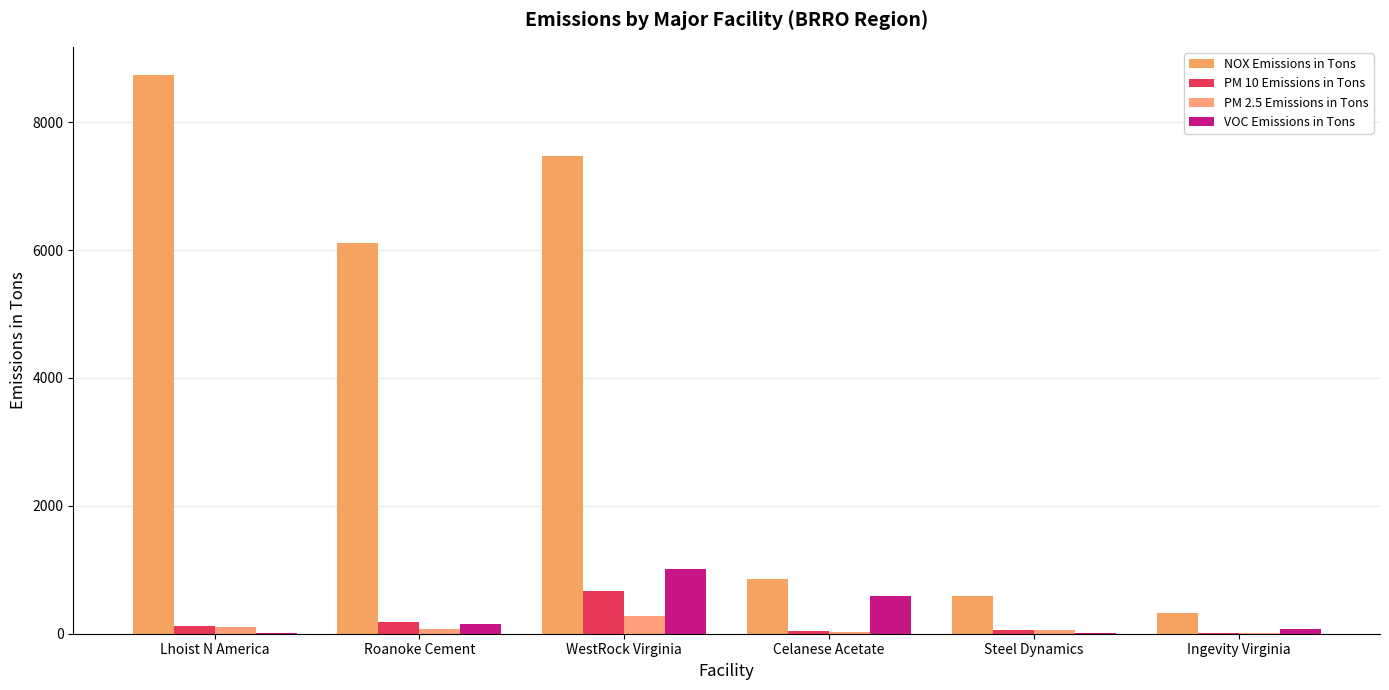

How many groups of bars are there?

6